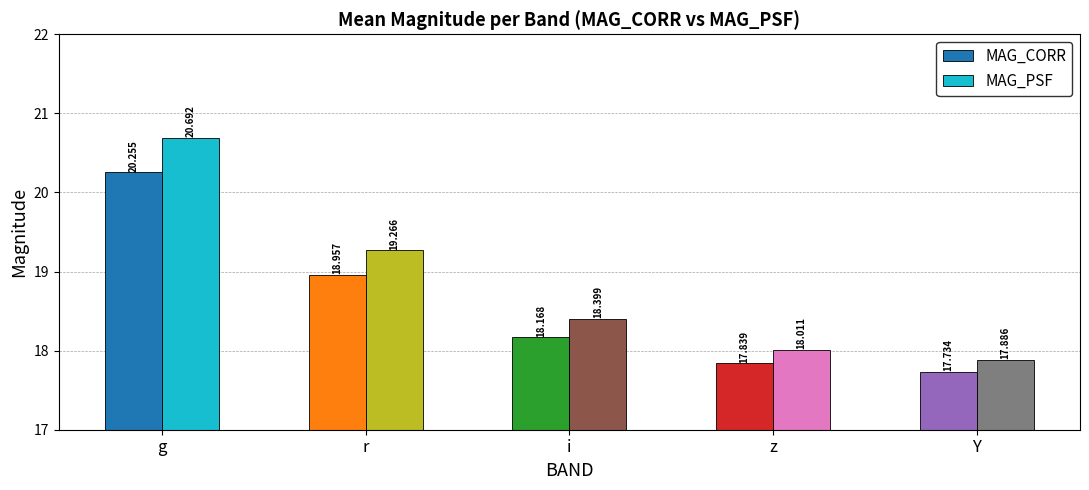

Is it true that MAG_PSF equals 28.6 at z?

False